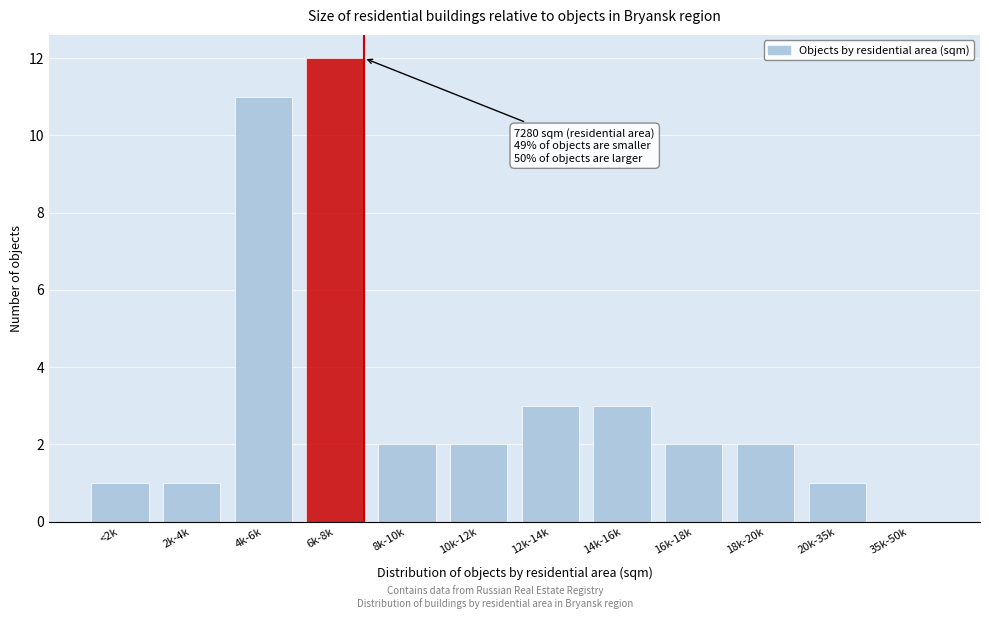

Reading left to right, list all the values displayed in this chart.

<2k=1	2k-4k=1	4k-6k=11	6k-8k=12	8k-10k=2	10k-12k=2	12k-14k=3	14k-16k=3	16k-18k=2	18k-20k=2	20k-35k=1	35k-50k=0